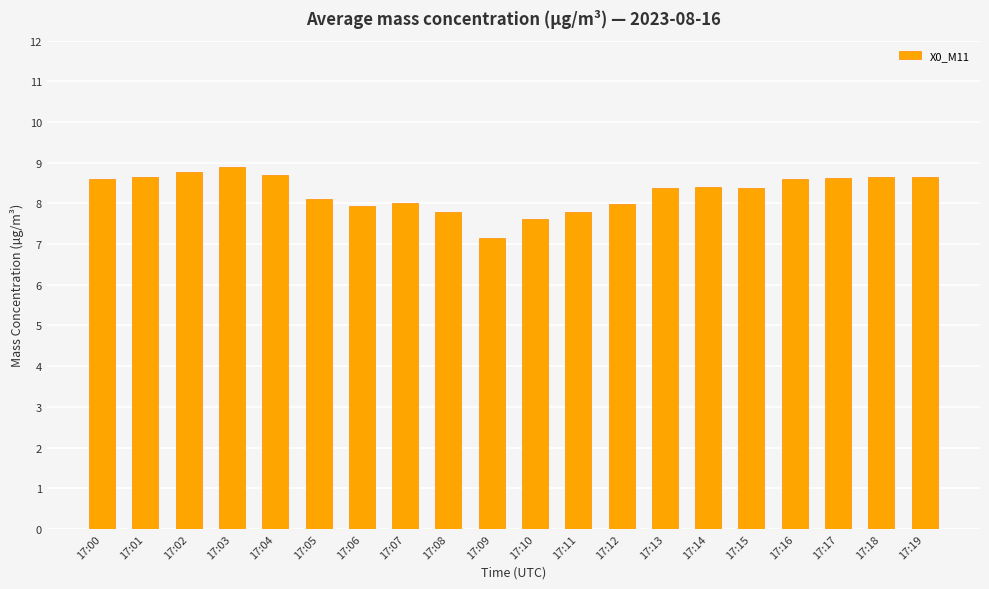

What is the minimum value shown in the chart?

7.2